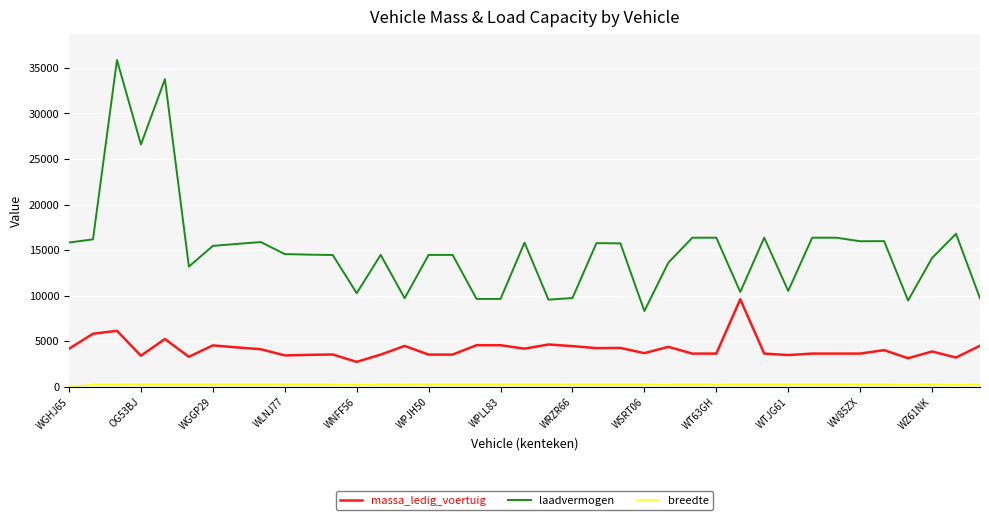

Which series has the widest spread of values?

laadvermogen